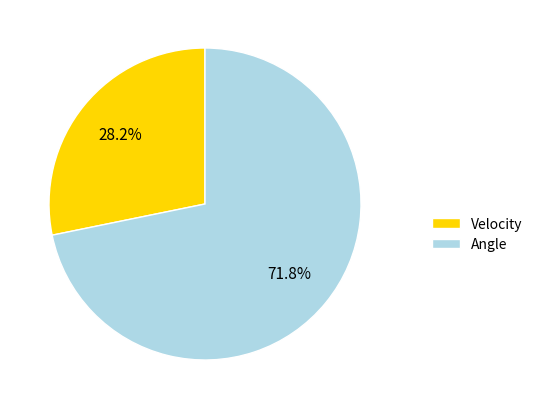

The Angle slice represents 72% of the pie. True or false?

True